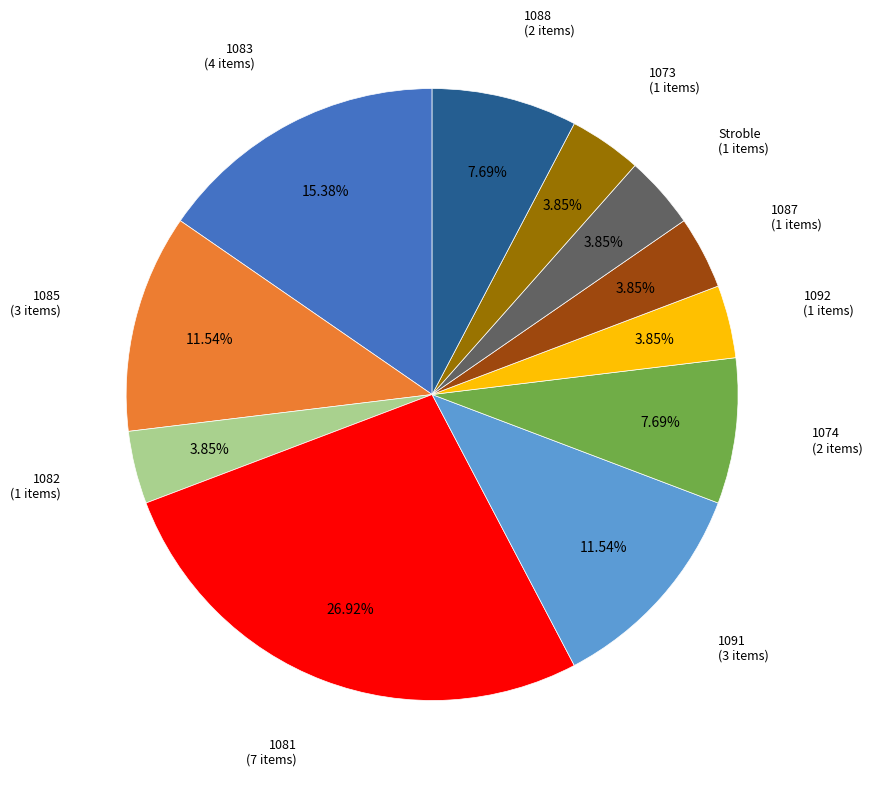

Is there a majority slice in this chart?

No